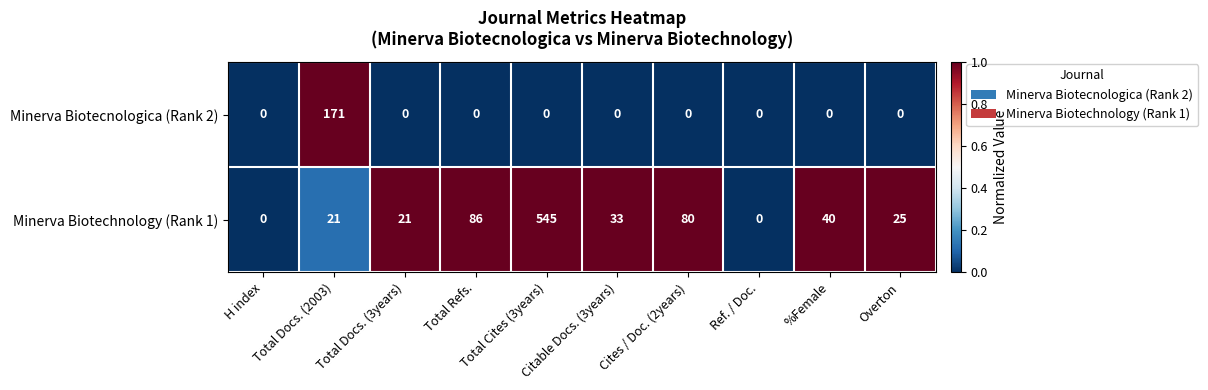

Which series has the largest total across all categories?

Minerva Biotechnology (Rank 1)